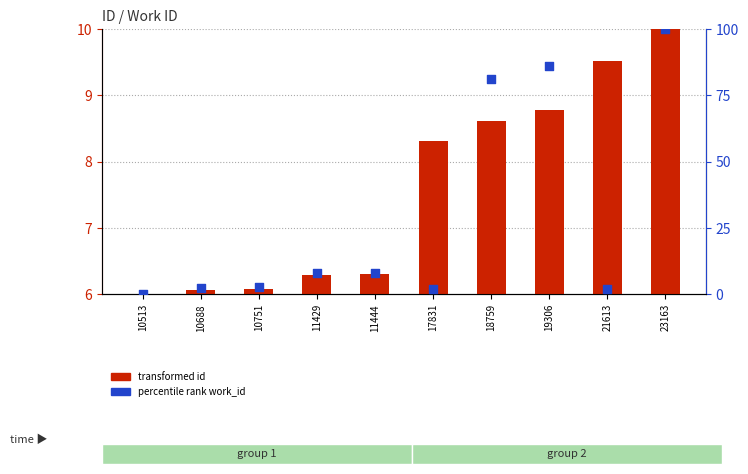

Which series has the largest total across all categories?

percentile rank work_id